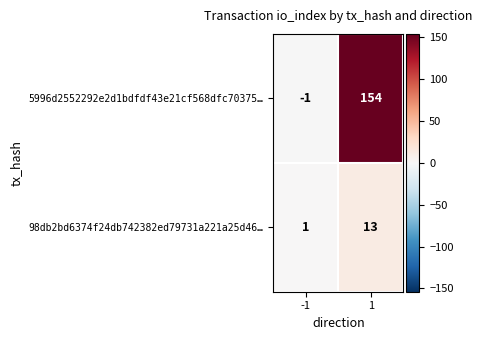

What is the difference between the maximum and minimum values in the 5996d2552292e2d1bdfdf43e21cf568dfc70375… series?

155